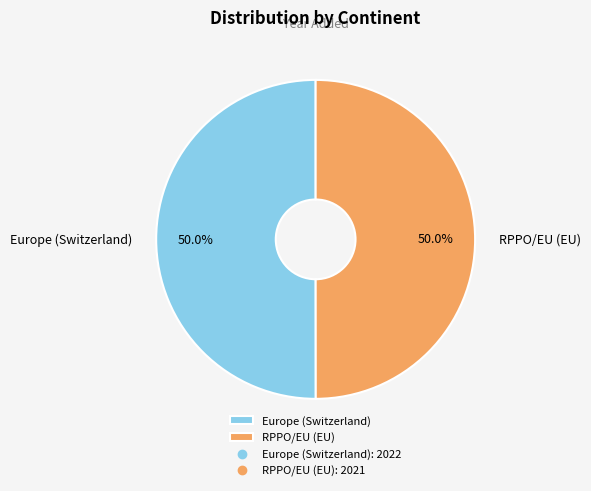

What percentage do RPPO/EU (EU) and Europe (Switzerland) together represent?

100.0%